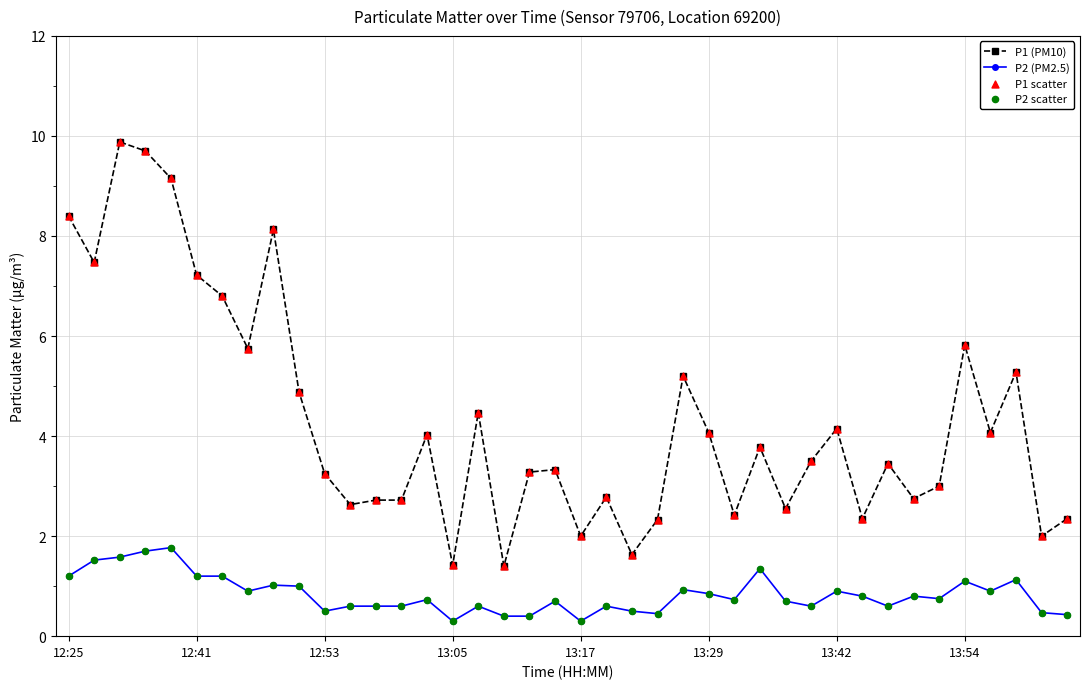

Which series has the largest total across all categories?

P1 (PM10)